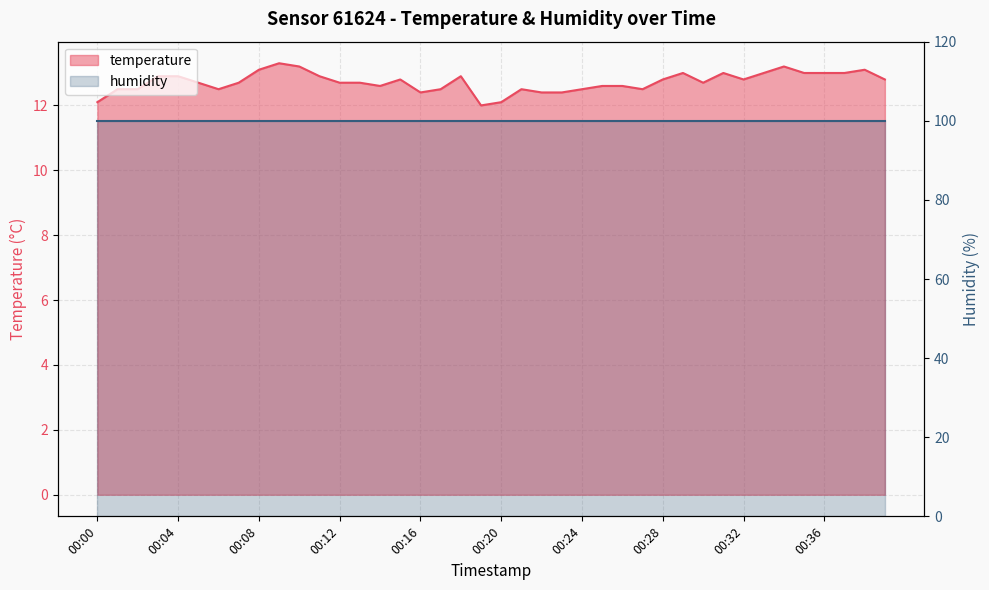

What is the average value?

12.7